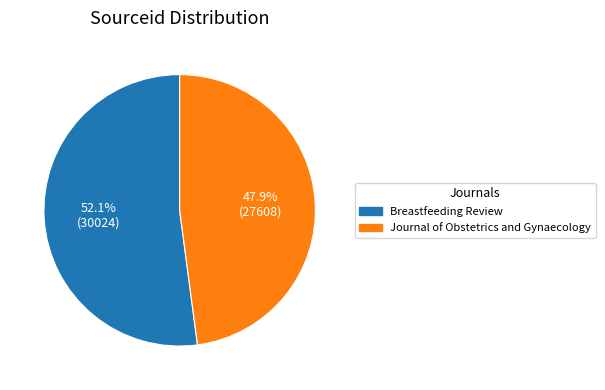

Which slice is the largest?

Breastfeeding Review